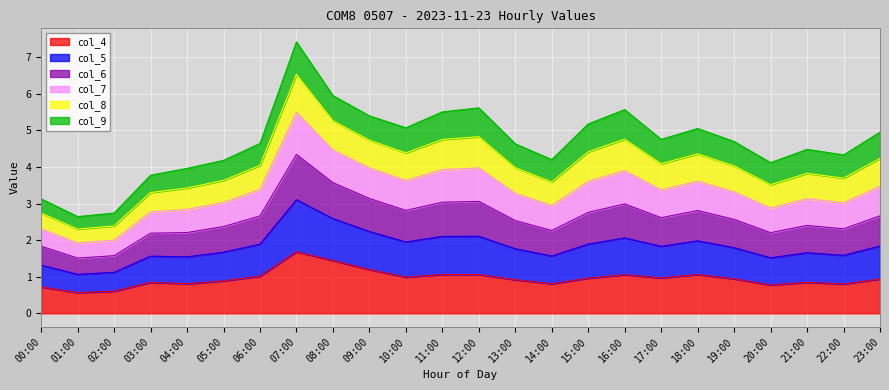

The col_4 series shows 1.1 at 20:00. True or false?

False